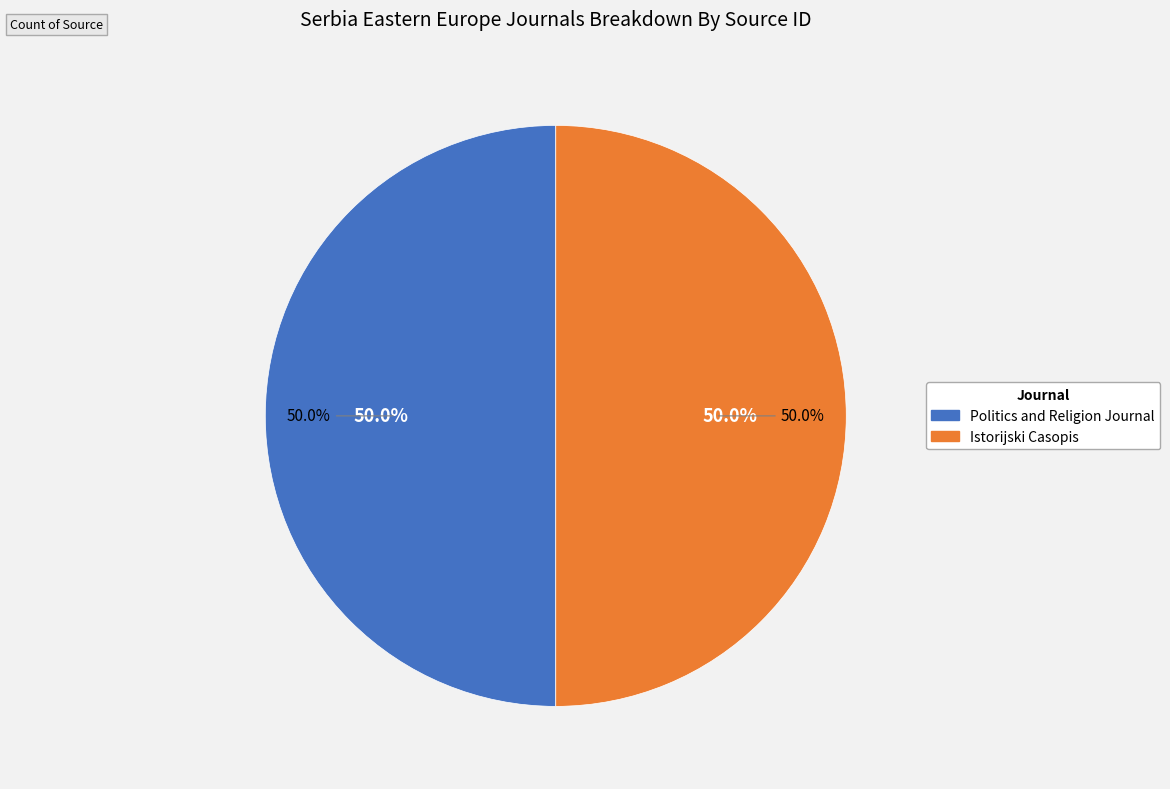

Which slice is the largest?

Istorijski Casopis